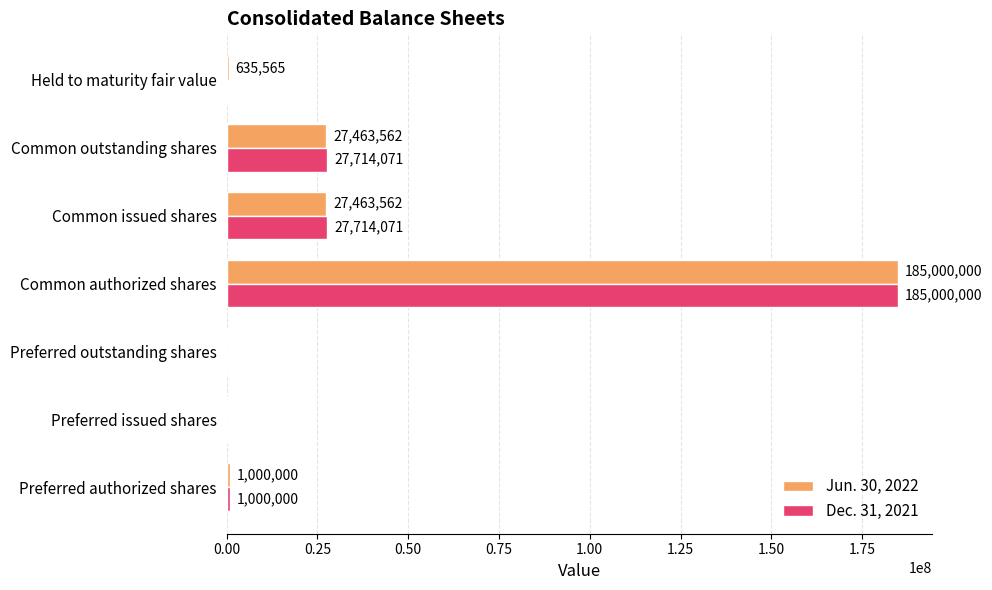

Between Preferred issued shares and Common issued shares, which series saw the biggest shift?

Dec. 31, 2021